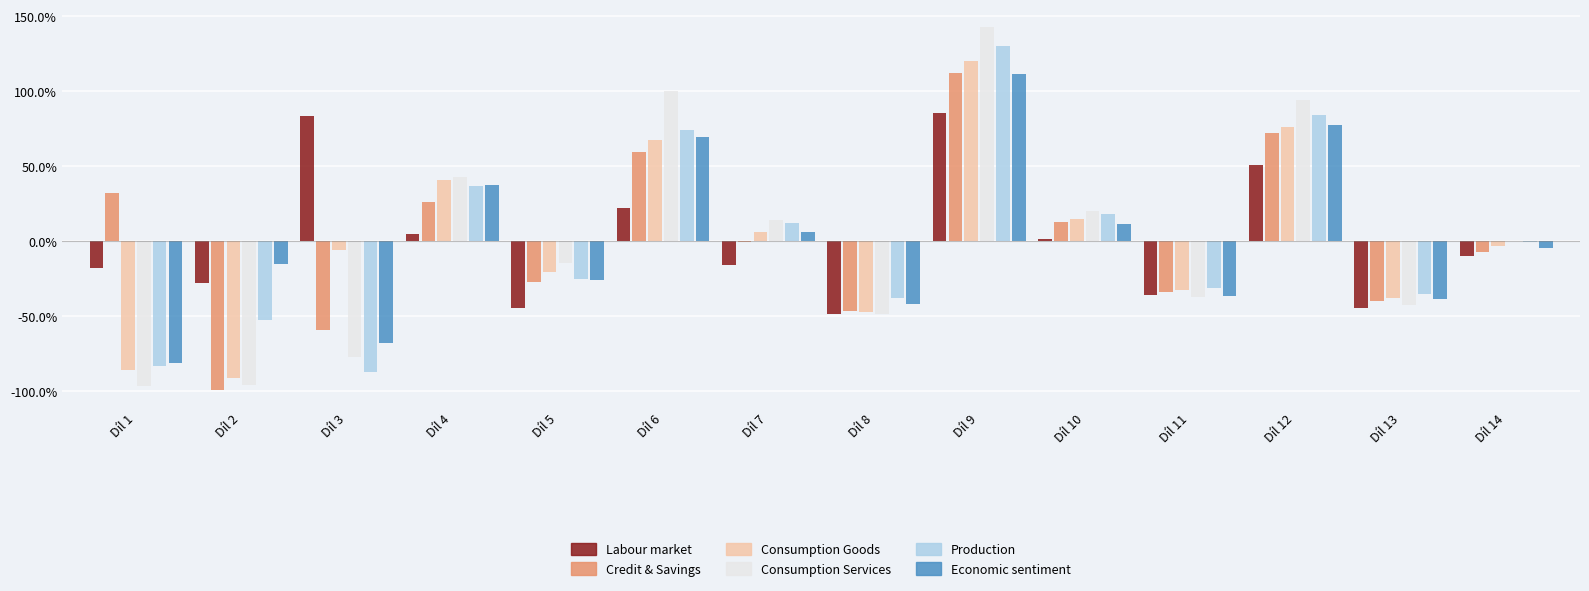

Which series has the largest range (max minus min)?

Consumption Services